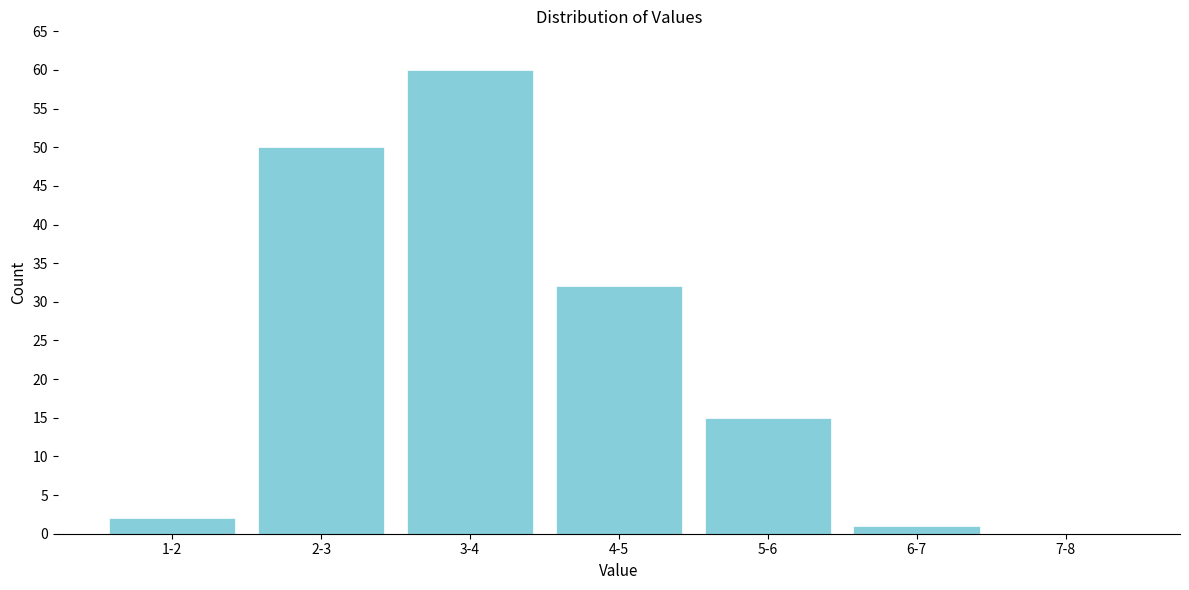

Reading left to right, what are all the values shown in this chart?

1-2=2	2-3=50	3-4=60	4-5=32	5-6=15	6-7=1	7-8=0